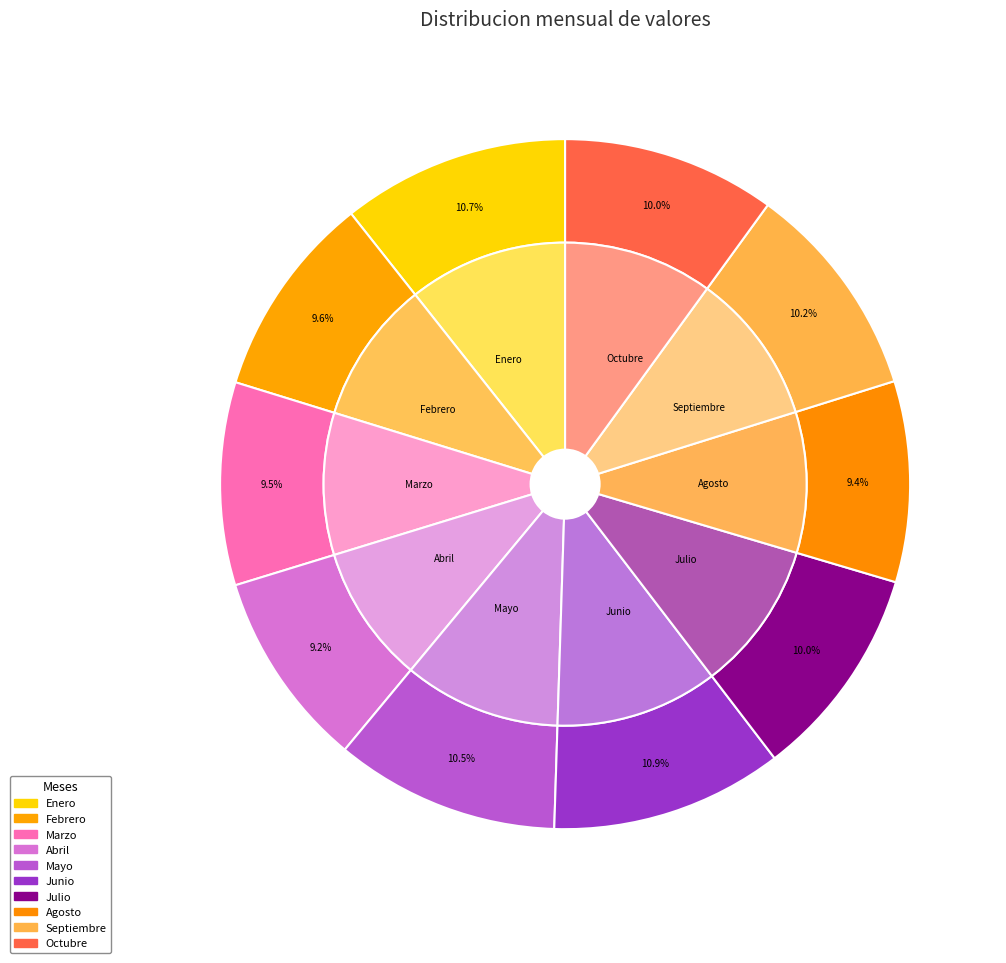

The Junio slice represents 11% of the pie. True or false?

True